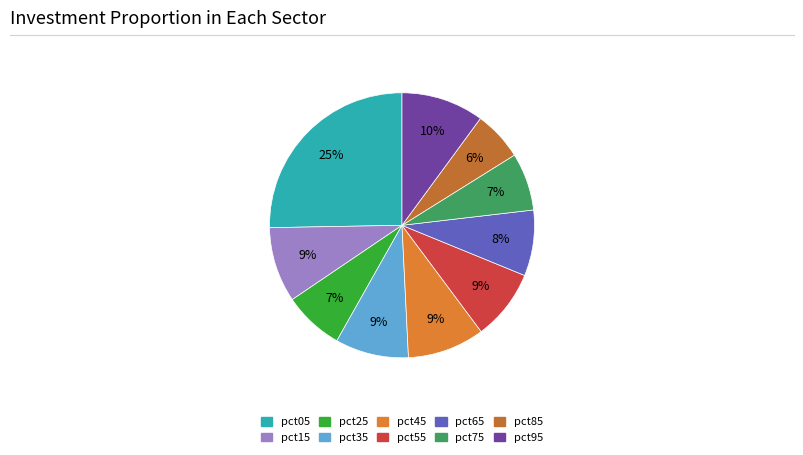

Is the sum of pct45 and pct05 greater than half?

No